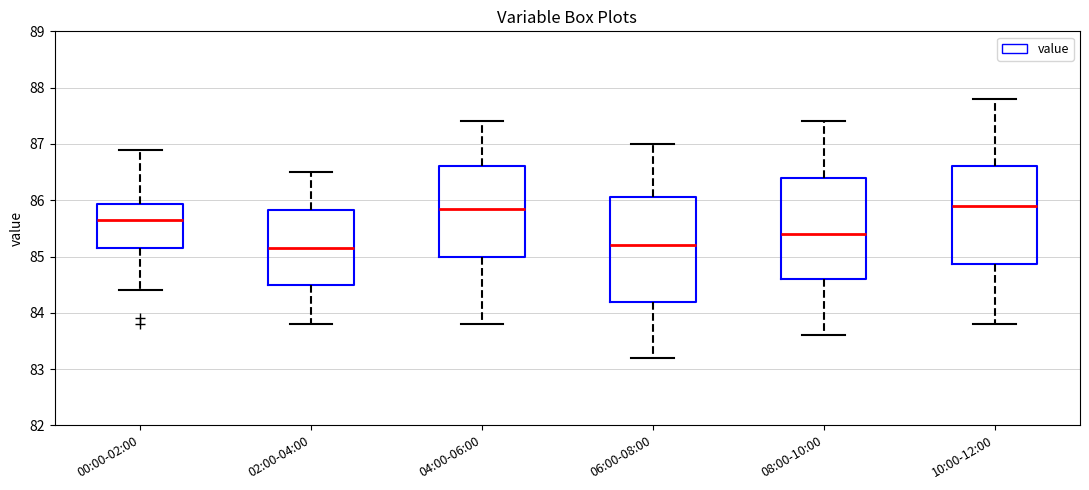

Reading left to right, transcribe this box plot: for each box, give where its median line is, the range the box spans, and where its two whiskers end, as read against the y-axis. The values are not printed on the chart, so give them approximately, as read against the axis.

00:00-02:00: median 85.7, box 85.2 to 85.9, whiskers 84.4 to 86.9
02:00-04:00: median 85.2, box 84.5 to 85.8, whiskers 83.8 to 86.5
04:00-06:00: median 85.9, box 85.0 to 86.6, whiskers 83.8 to 87.4
06:00-08:00: median 85.2, box 84.2 to 86.1, whiskers 83.2 to 87.0
08:00-10:00: median 85.4, box 84.6 to 86.4, whiskers 83.6 to 87.4
10:00-12:00: median 85.9, box 84.9 to 86.6, whiskers 83.8 to 87.8